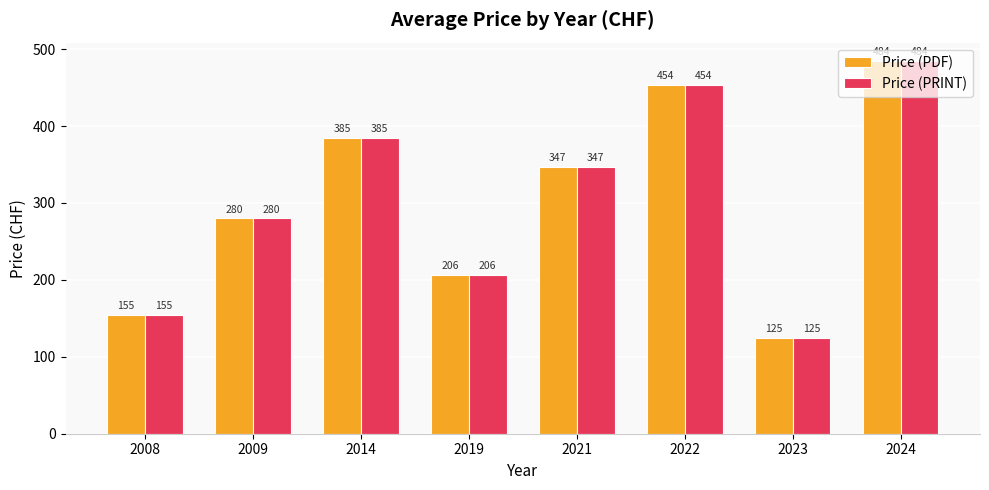

What is the sum of all Price (PDF) values?

2436.5